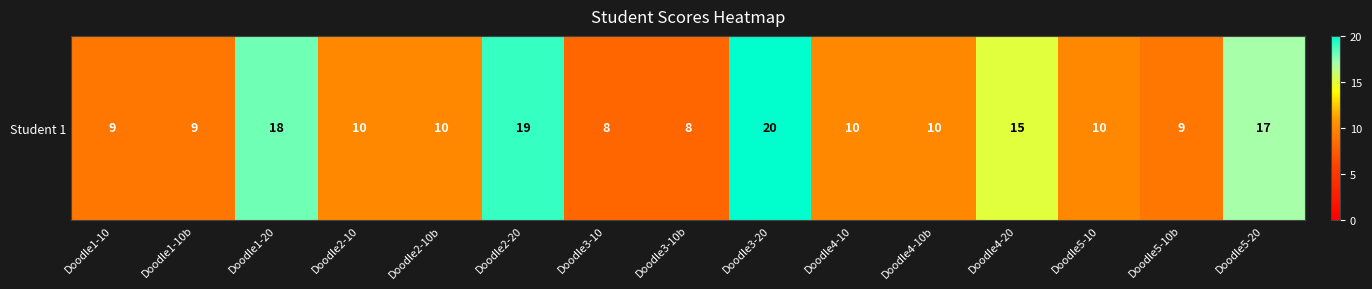

Reading left to right, extract all data points from this chart.

9	9	18	10	10	19	8	8	20	10	10	15	10	9	17